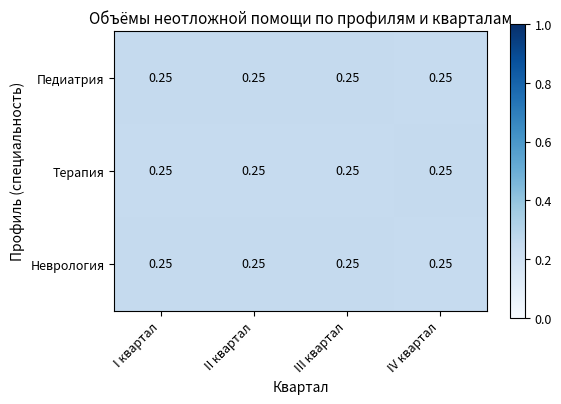

Which label corresponds to the smallest value in the chart?

IV квартал